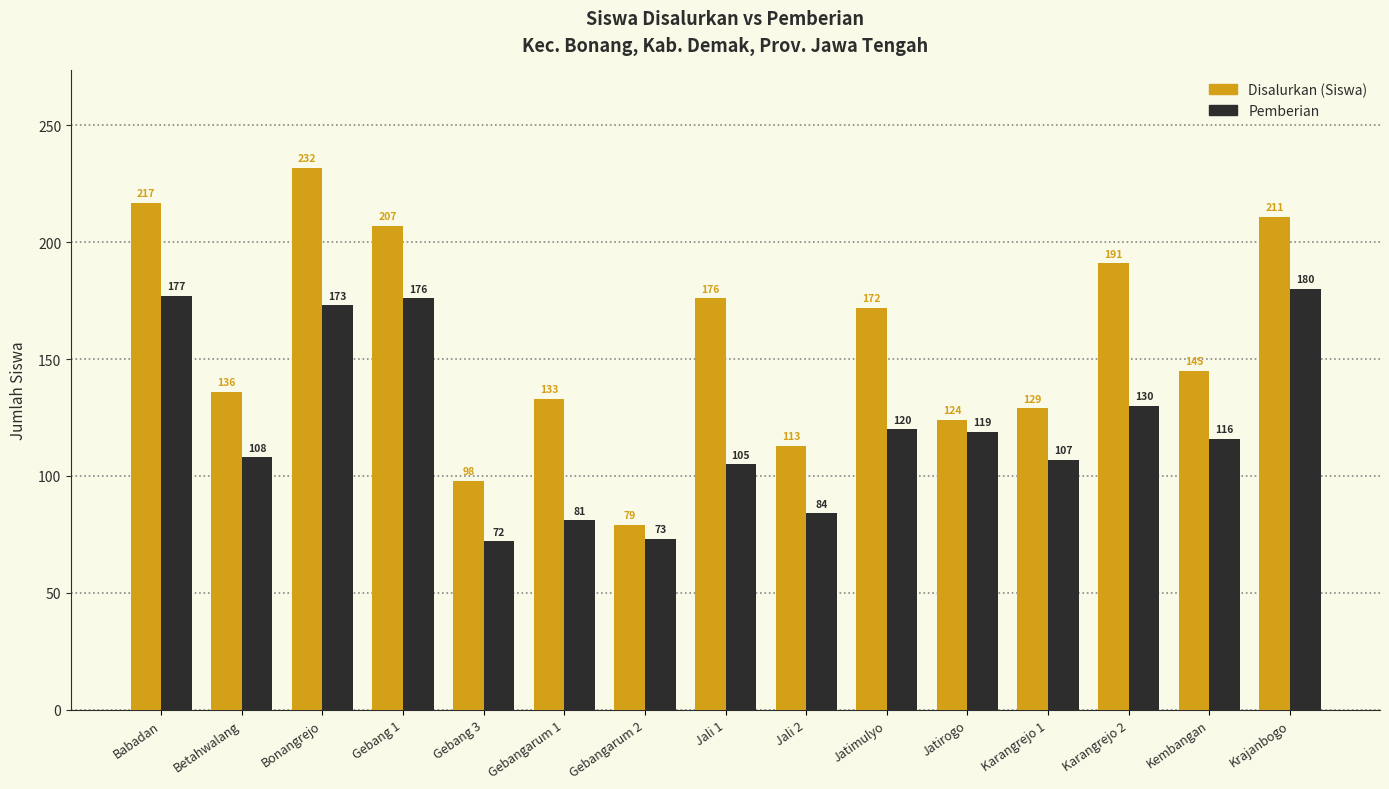

Which series changed the most between Gebangarum 1 and Krajanbogo?

Pemberian